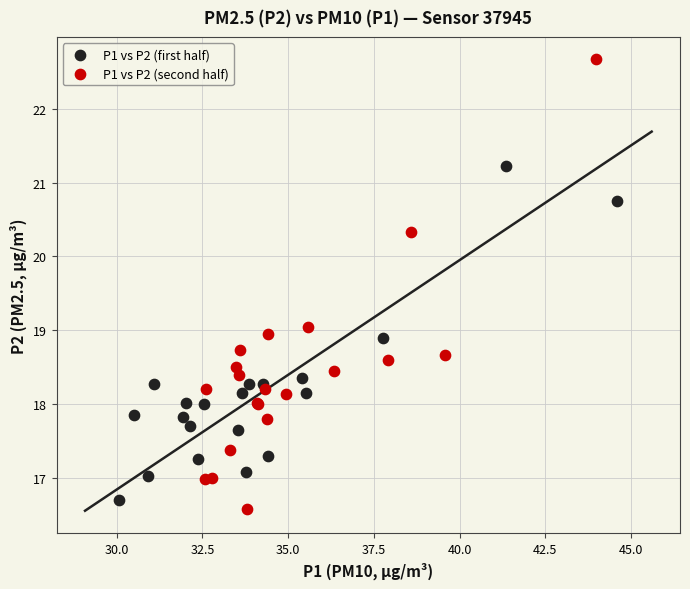

Which series contains the highest Y value?

P1 vs P2 (second half)